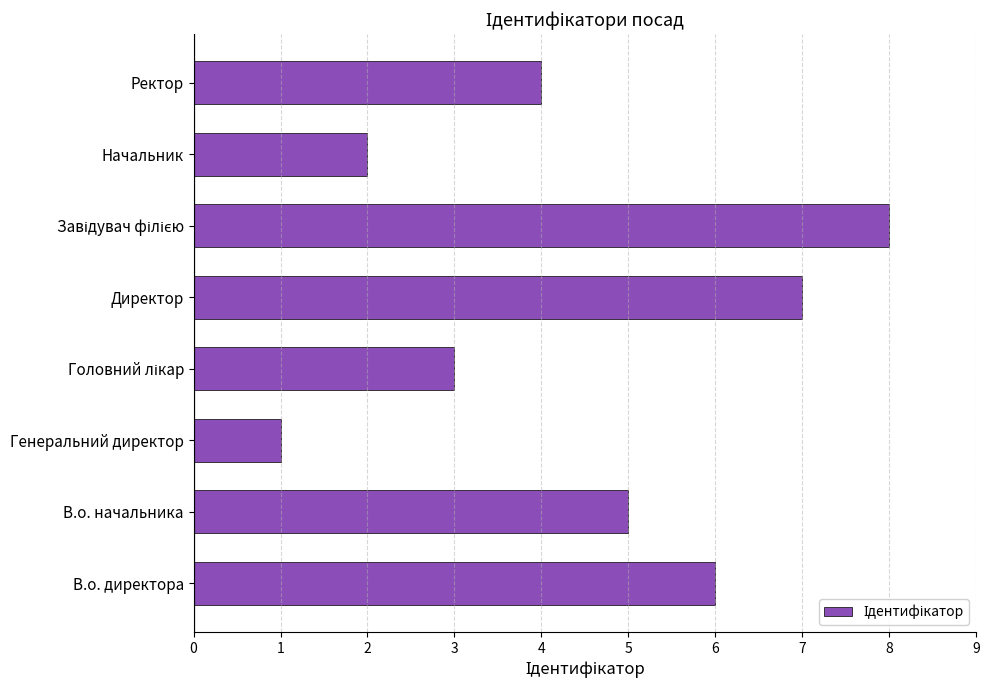

True or false: the data shows 1 at Ректор.

False